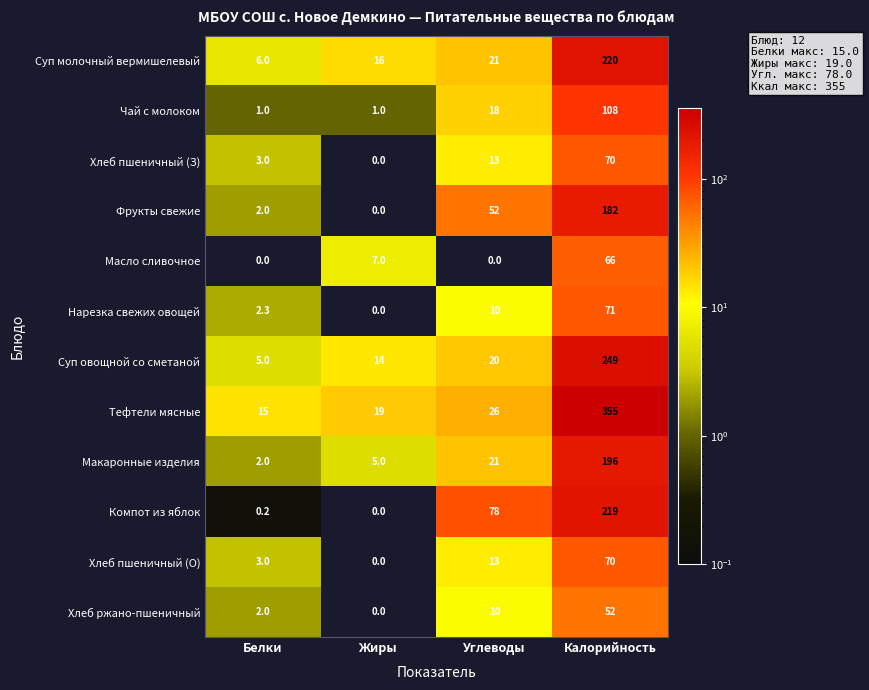

Which series changed the most between Углеводы and Калорийность?

Тефтели мясные